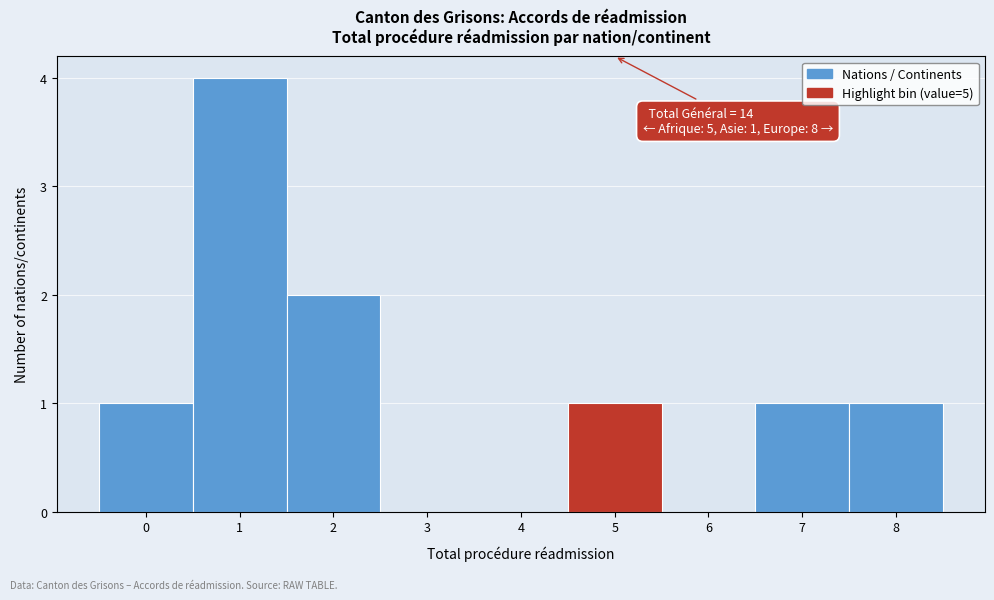

Over which range of the x-axis is the bar tallest?

0.5 to 1.5